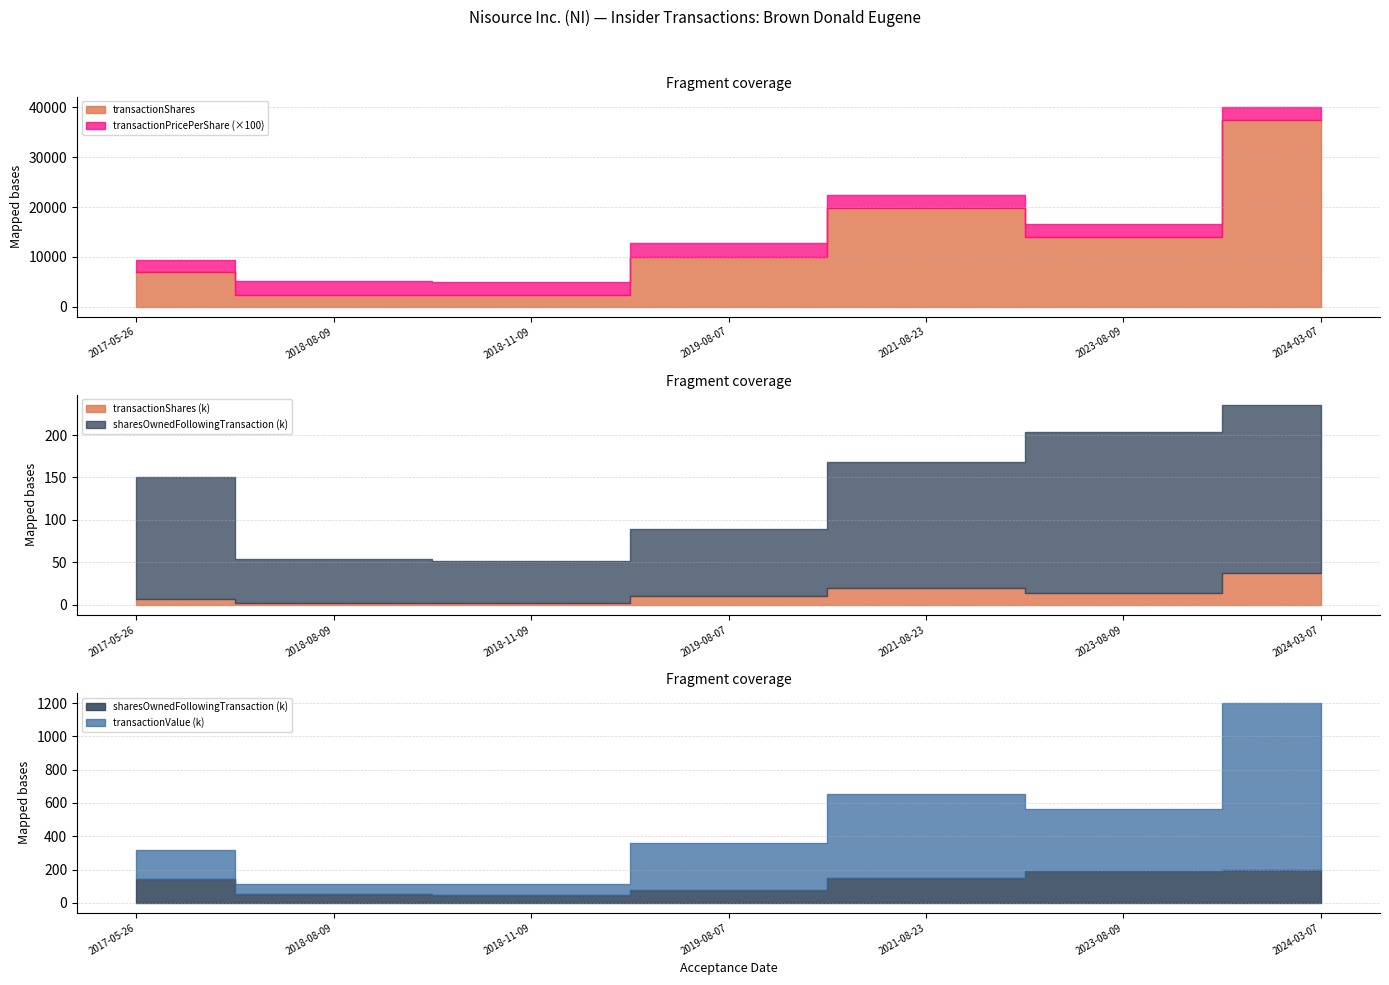

What is the value of the transactionShares point at the 2nd from the left?

2400.0